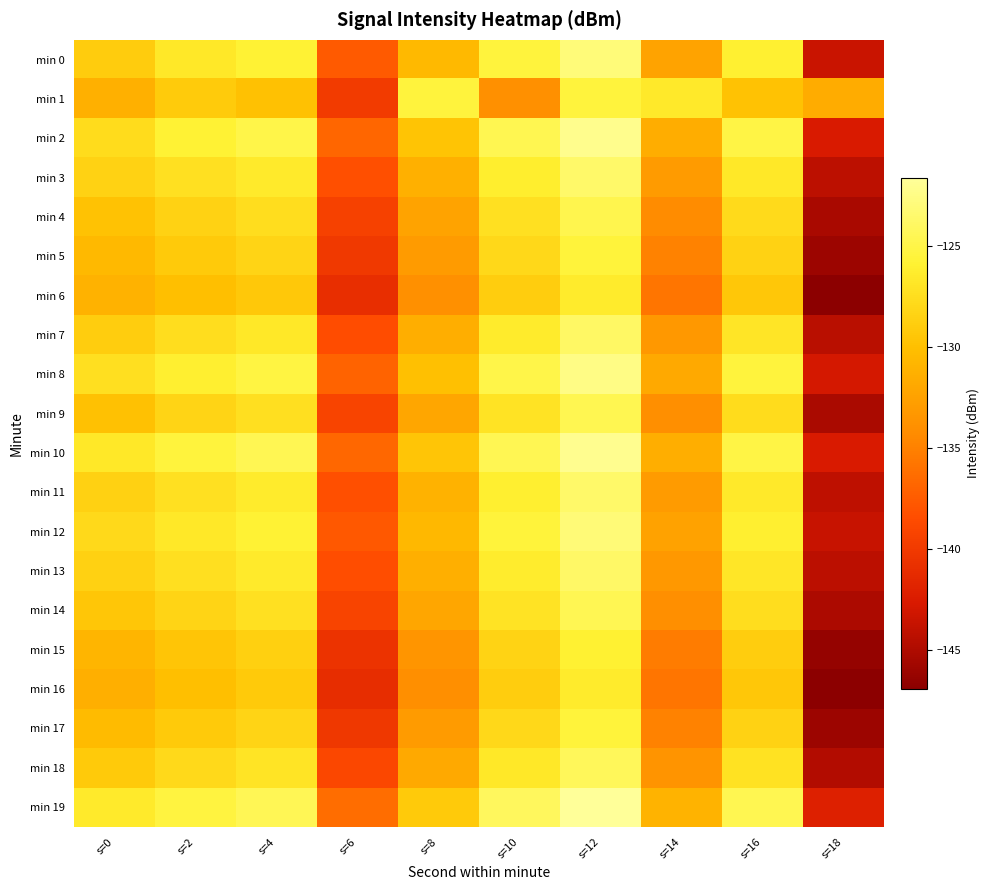

Rank the series by their maximum value, from highest to lowest.

min 19, min 10, min 2, min 8, min 0, min 12, min 11, min 3, min 13, min 7, min 18, min 14, min 9, min 4, min 1, min 5, min 17, min 15, min 6, min 16